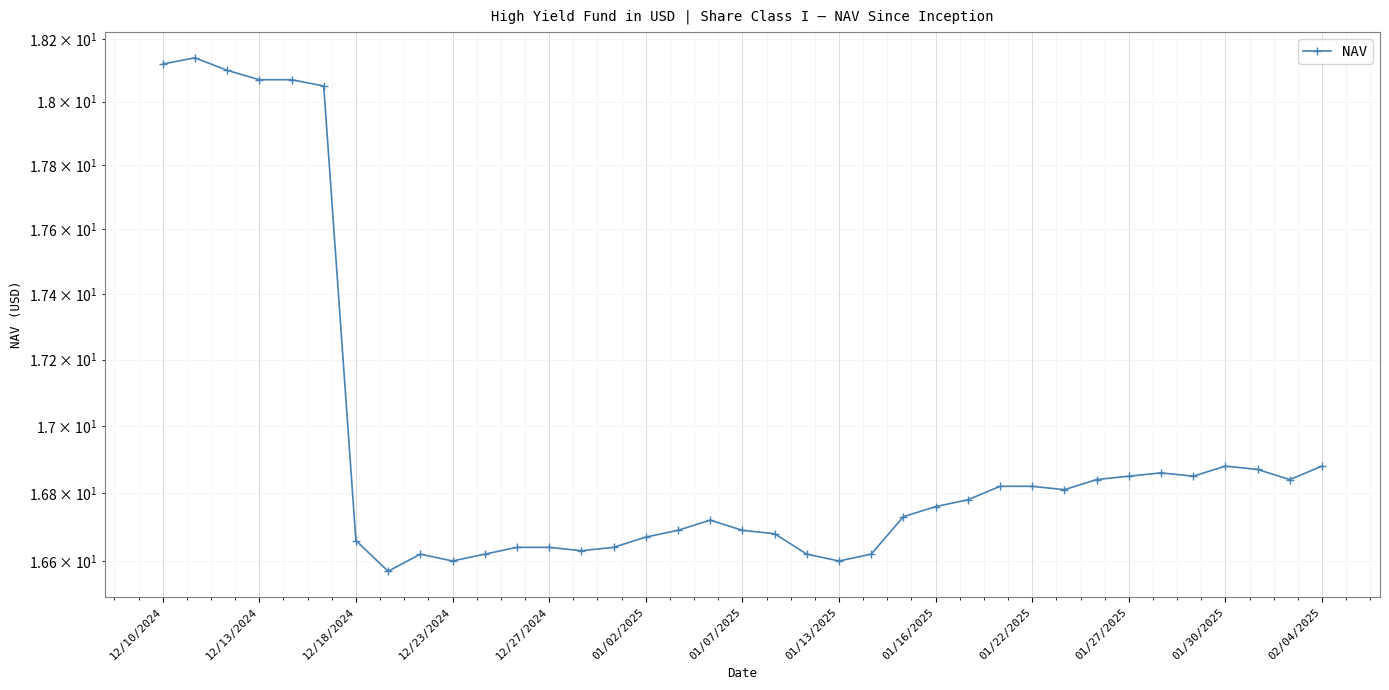

What is the difference between the second highest and minimum values?

1.6